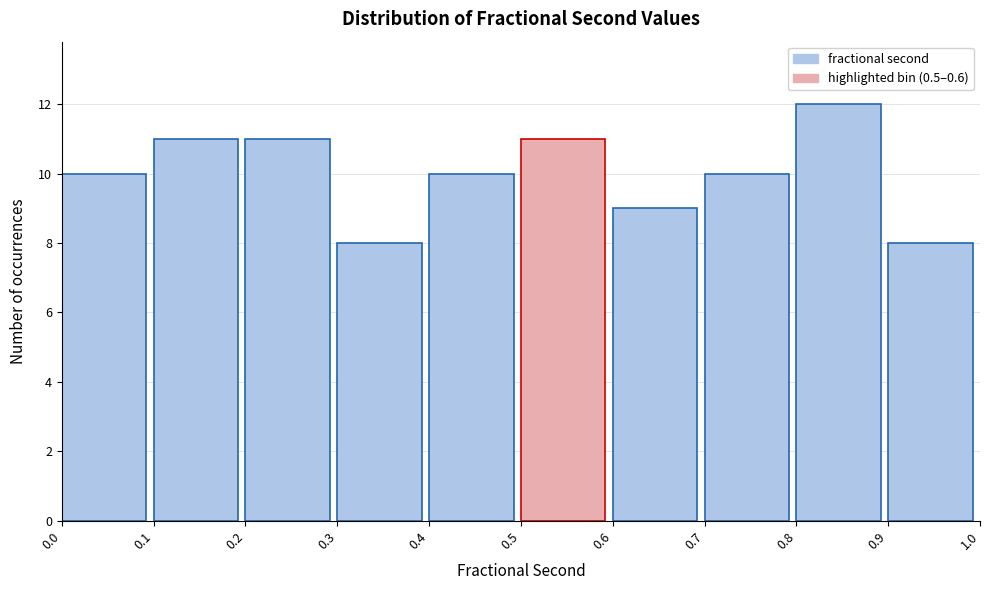

How tall is the bar that spans 0.3 to 0.4 on the x-axis? The values are not printed on the chart, so give them approximately, as read against the axis.

8